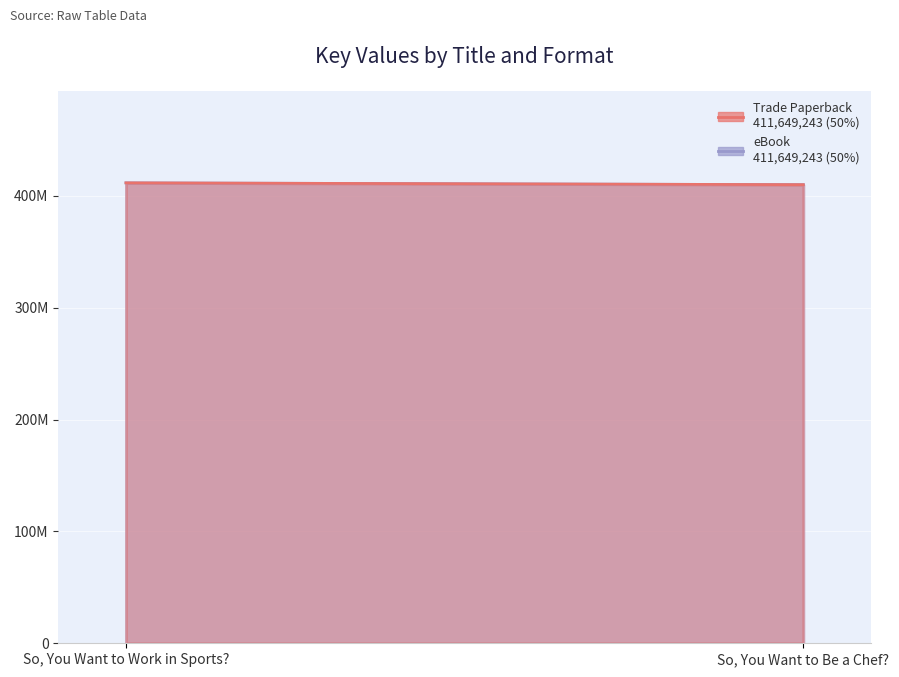

How many lines are shown in the chart?

2